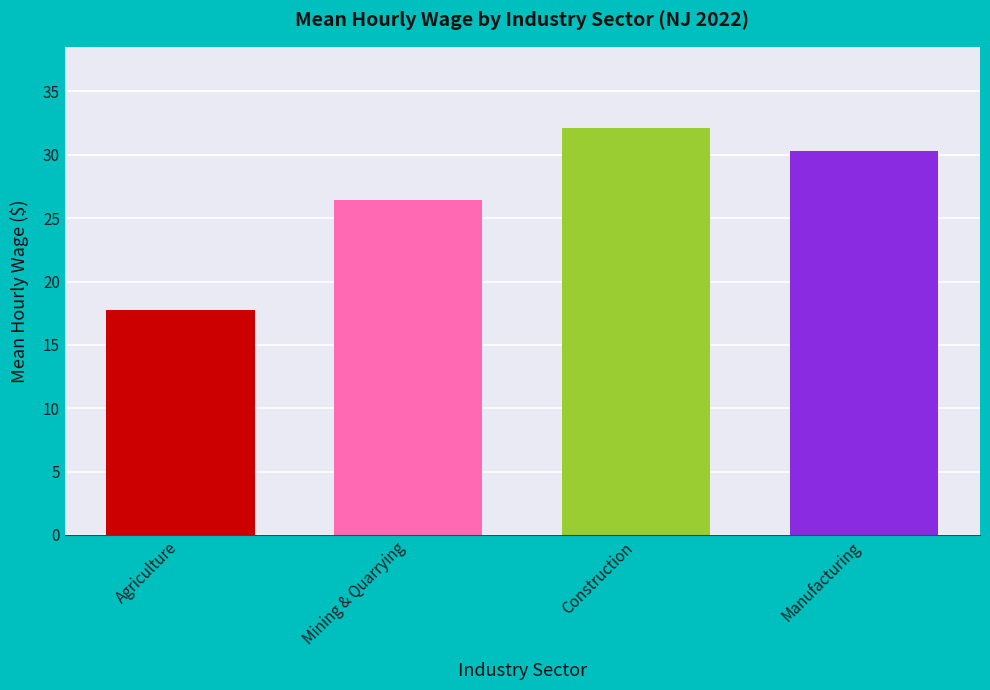

What is the sum of all values?

106.6